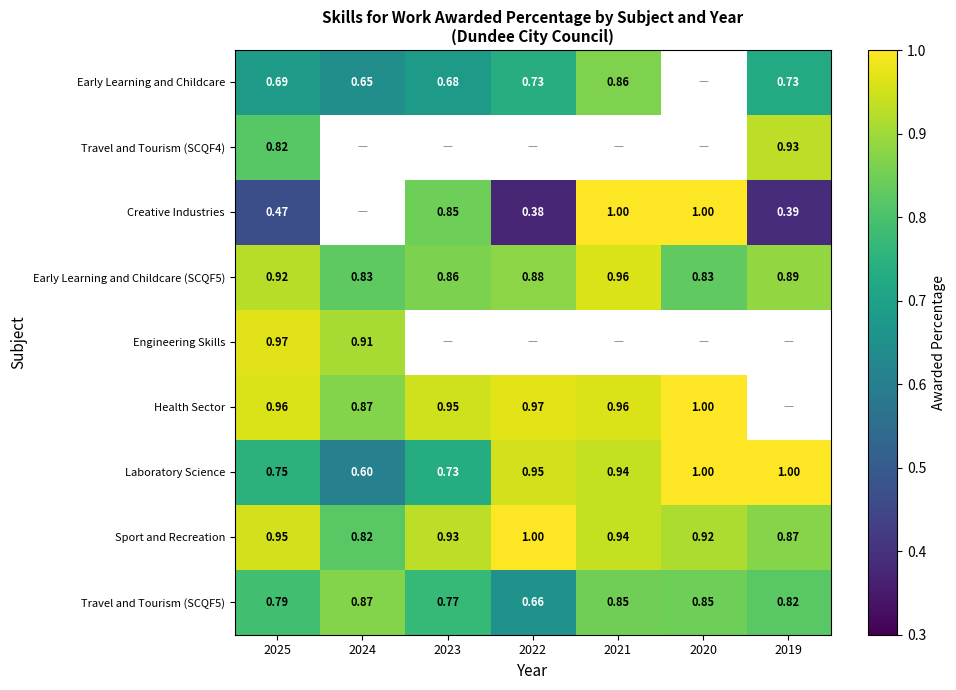

Is the value of Early Learning and Childcare at 2025 greater than the value of Travel and Tourism (SCQF5) at 2019?

No